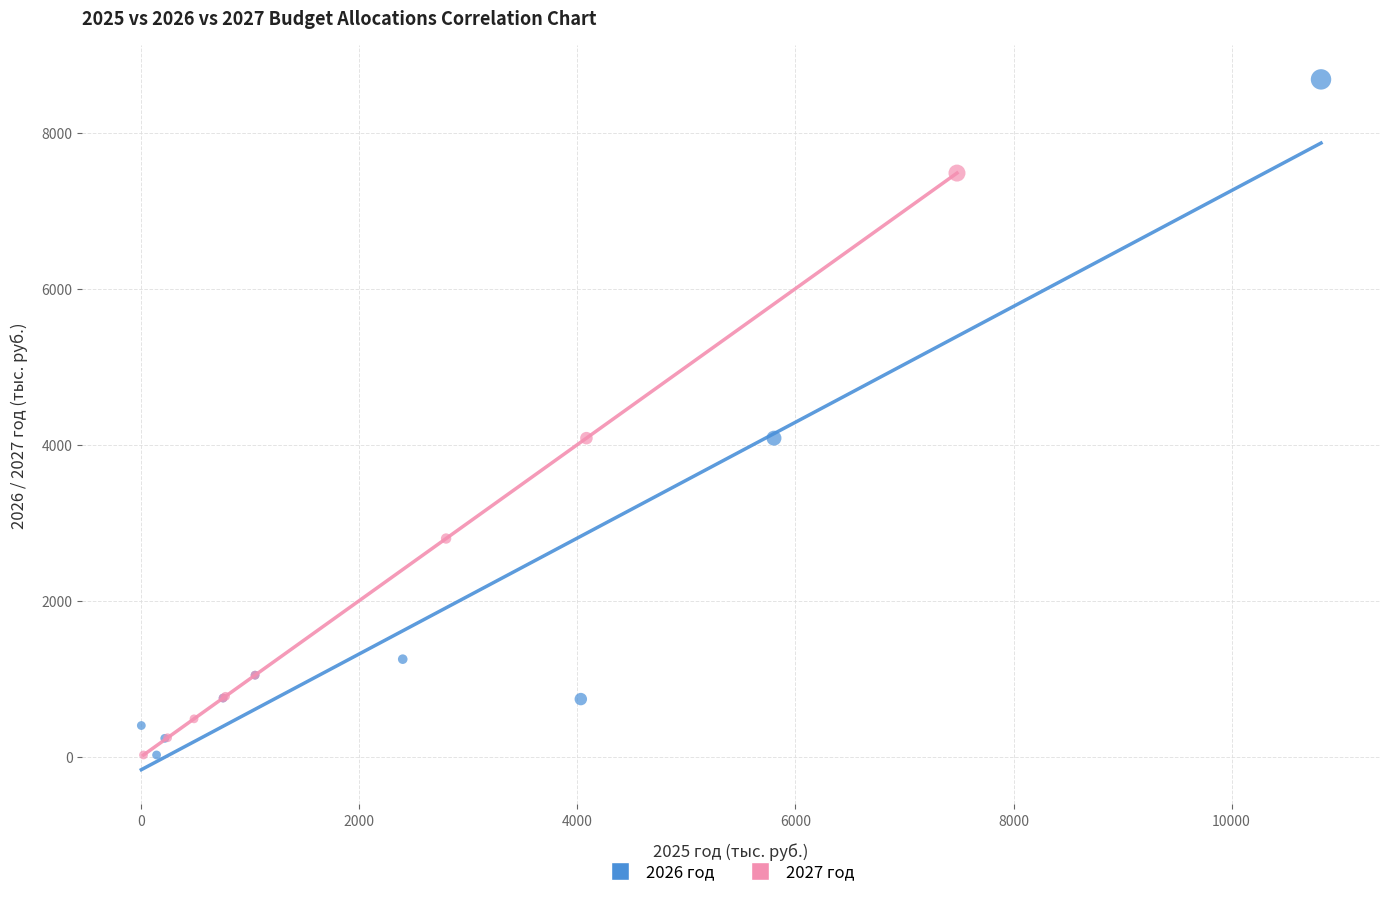

Which series contains the highest Y value?

2026 год